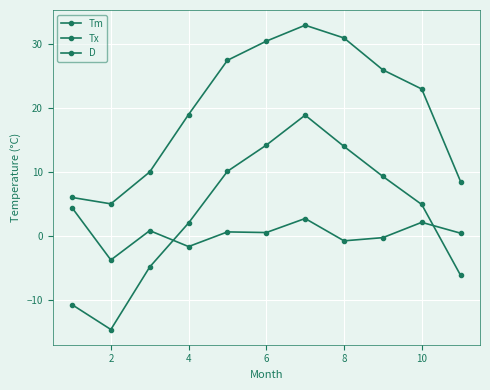

How many values in Tm are below zero?

4